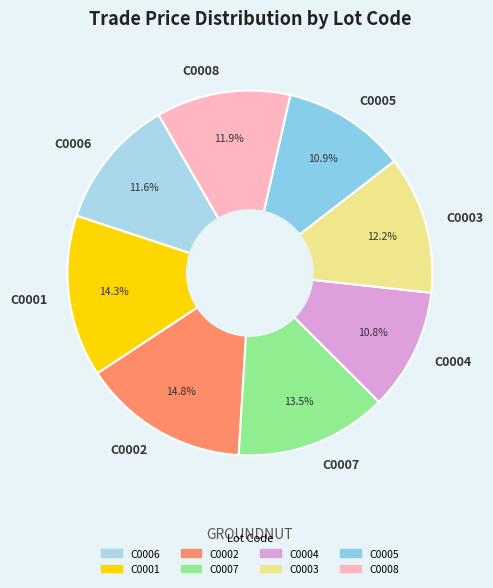

What percentage is NOT represented by C0003?

87.8%